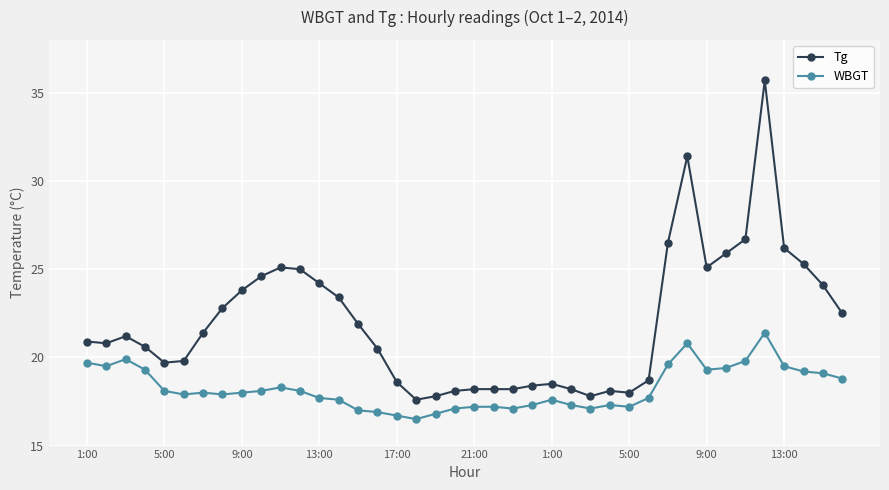

How many categories are shown in the chart?

40